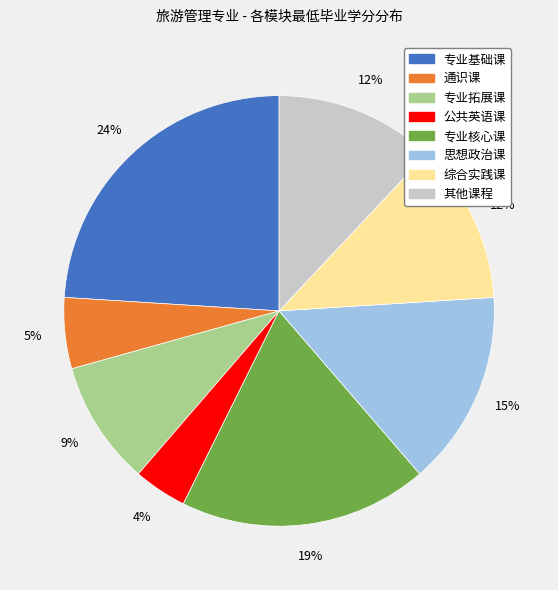

Does 其他课程 account for over 50% of the chart?

No